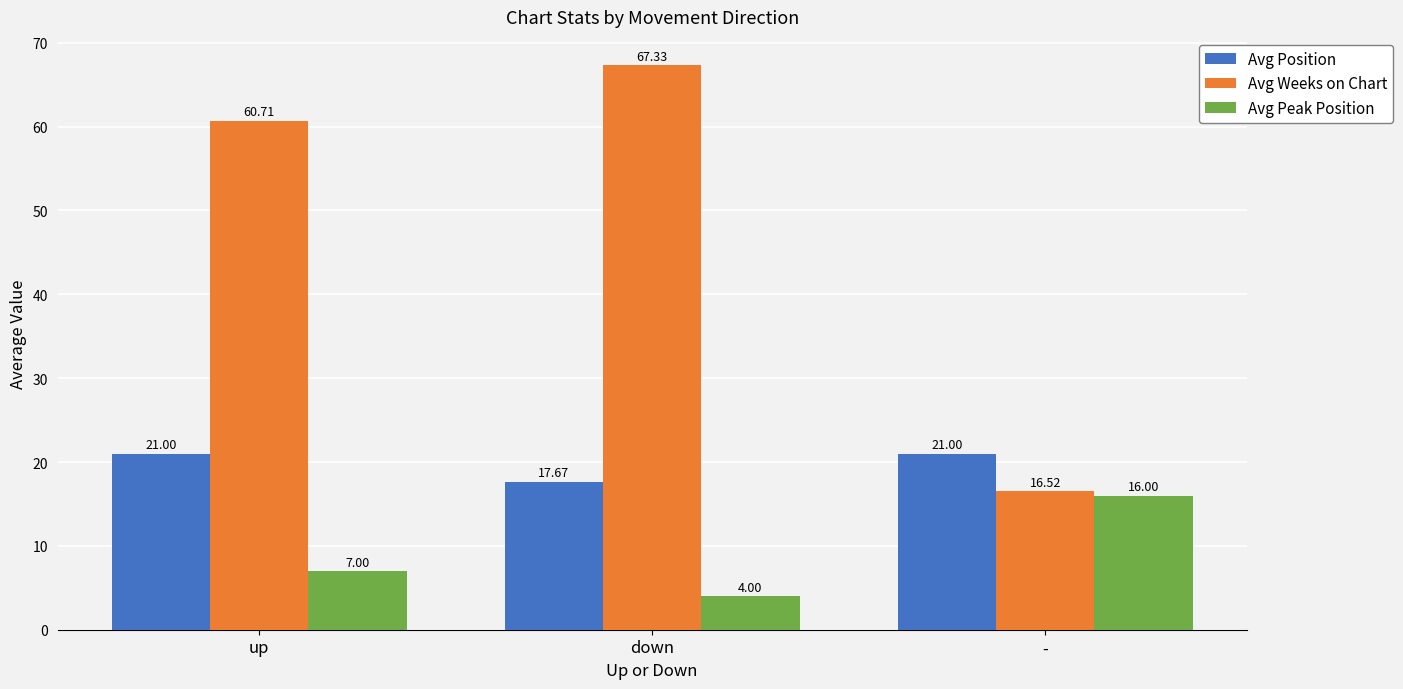

What are all the series names shown in the legend?

Avg Position, Avg Weeks on Chart, Avg Peak Position